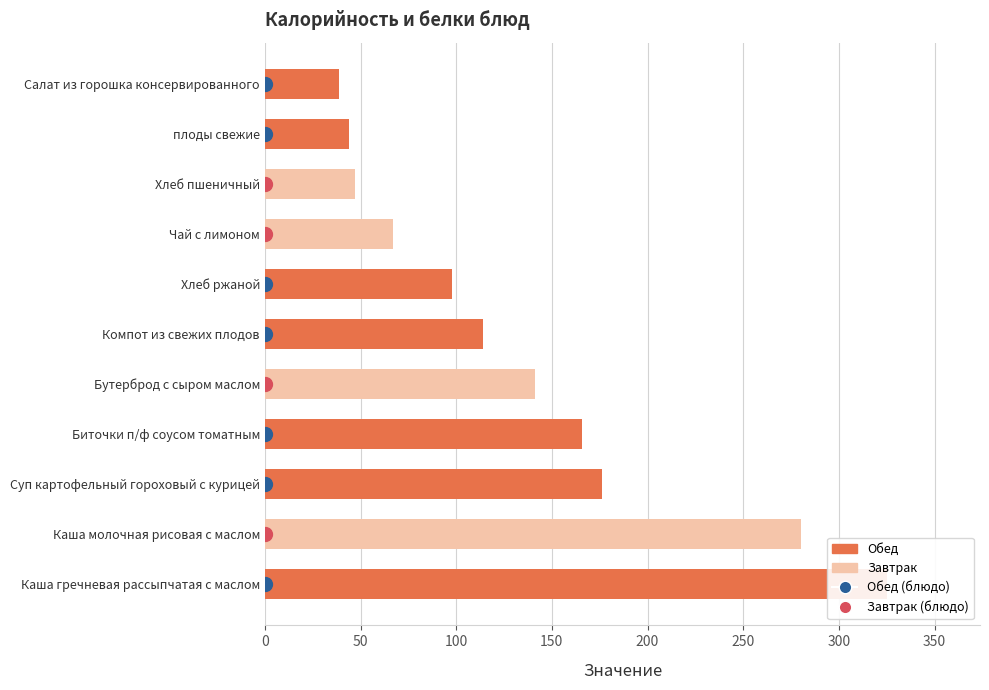

What position from the right is плоды свежие?

2